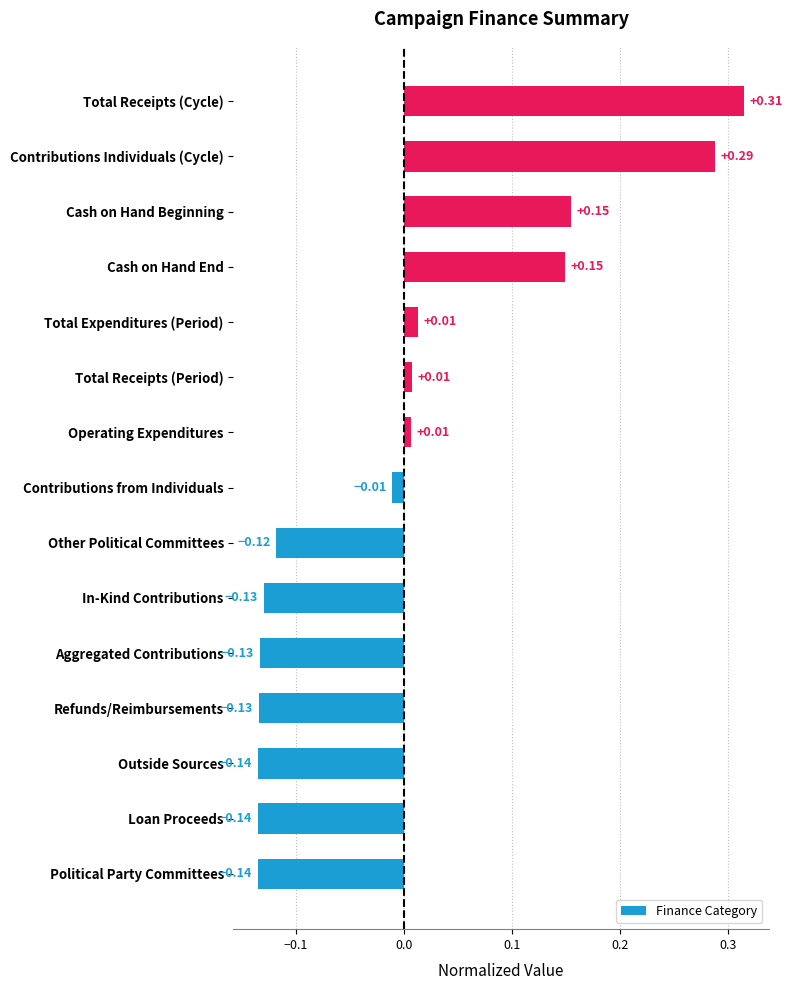

How many bars are there in total?

15